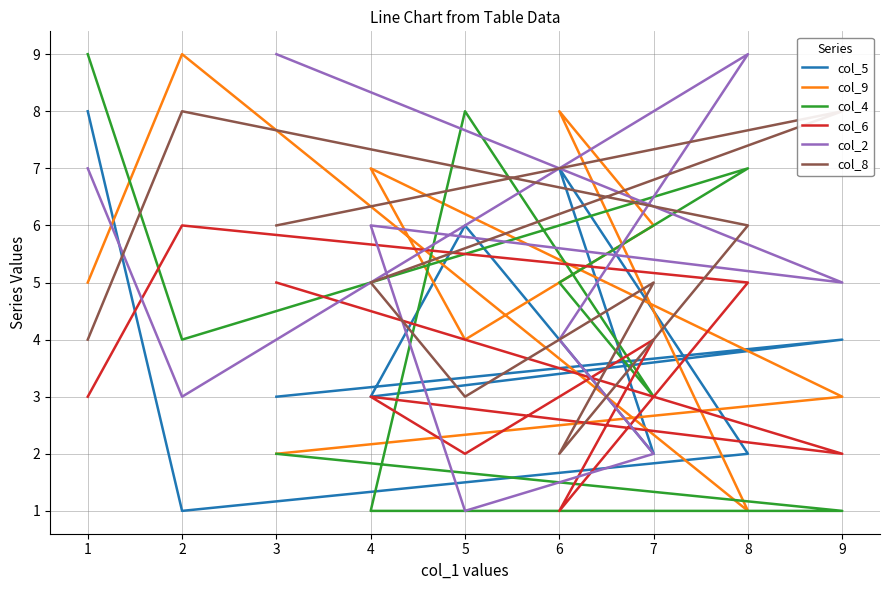

How many intersections are there between col_6 and col_2?

4